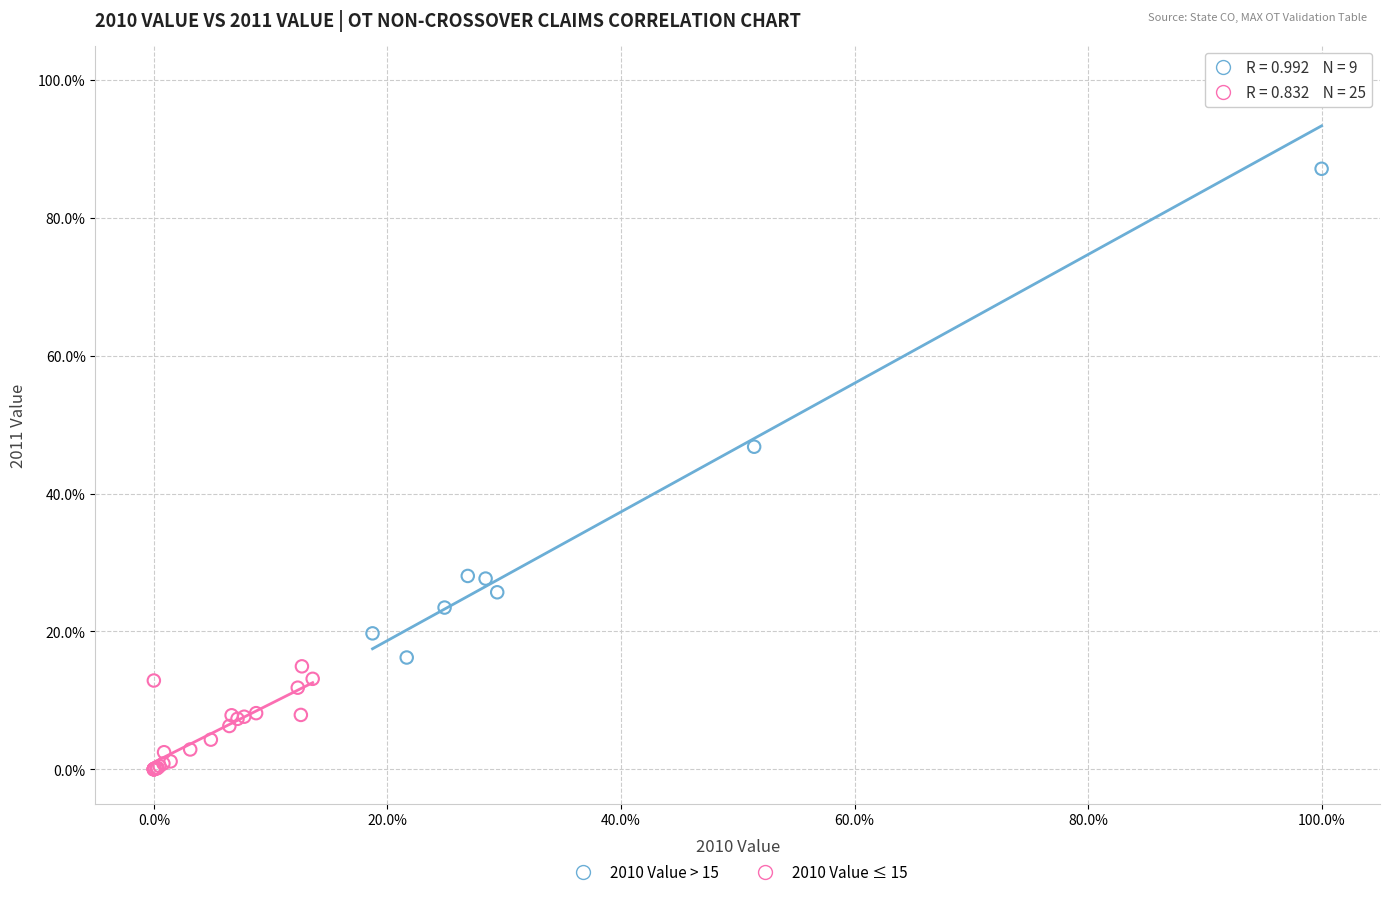

Which series has the largest Y range (max minus min)?

2010 Value > 15